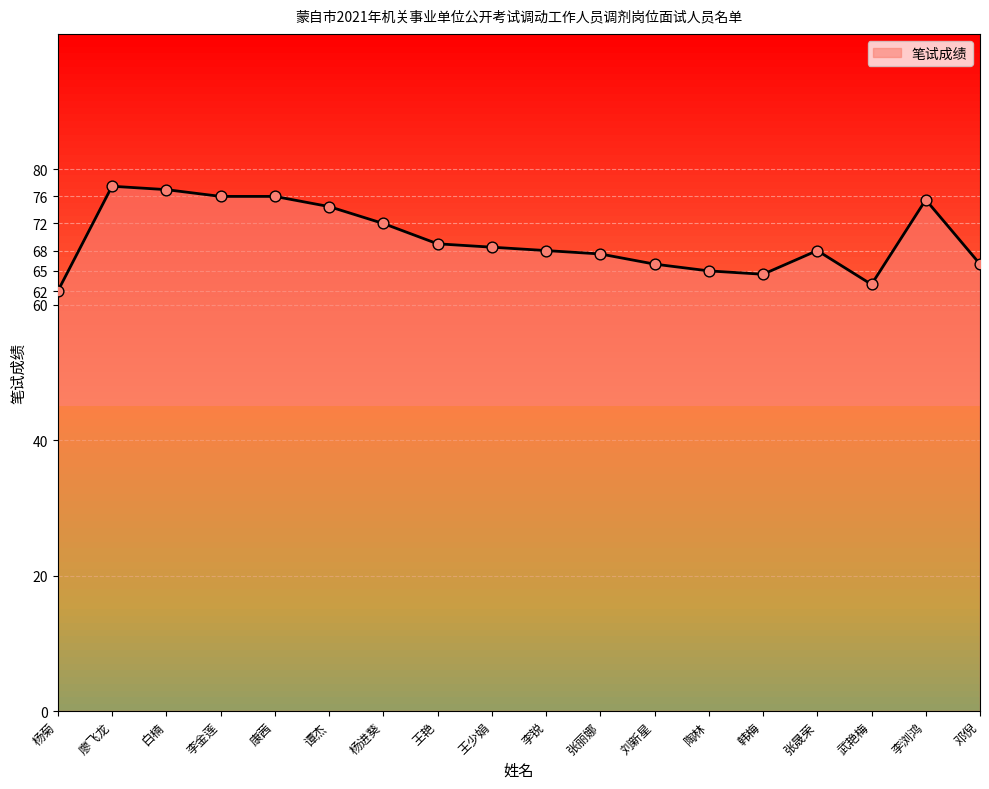

Which has a higher value, 杨进葵 or 李浏鸿?

李浏鸿